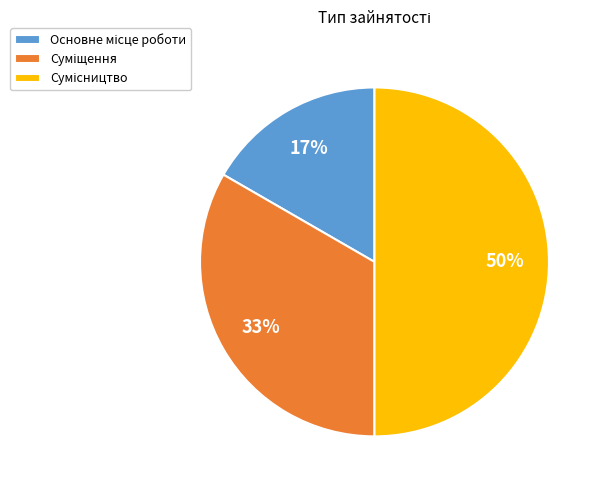

Count the number of slices in the pie.

3